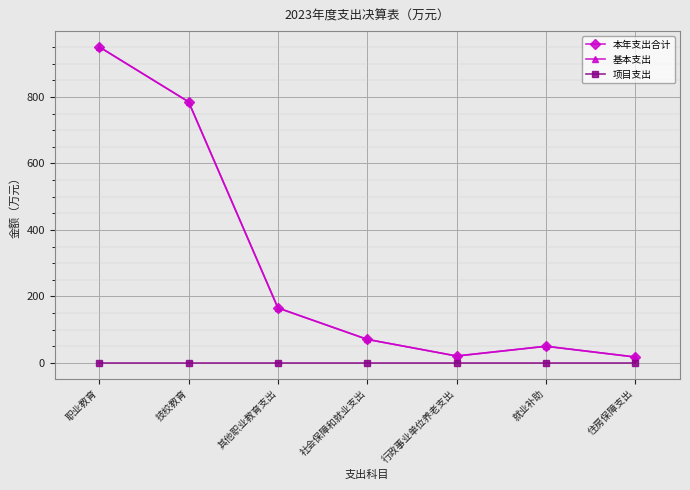

At which category is the sum across all series the highest?

职业教育